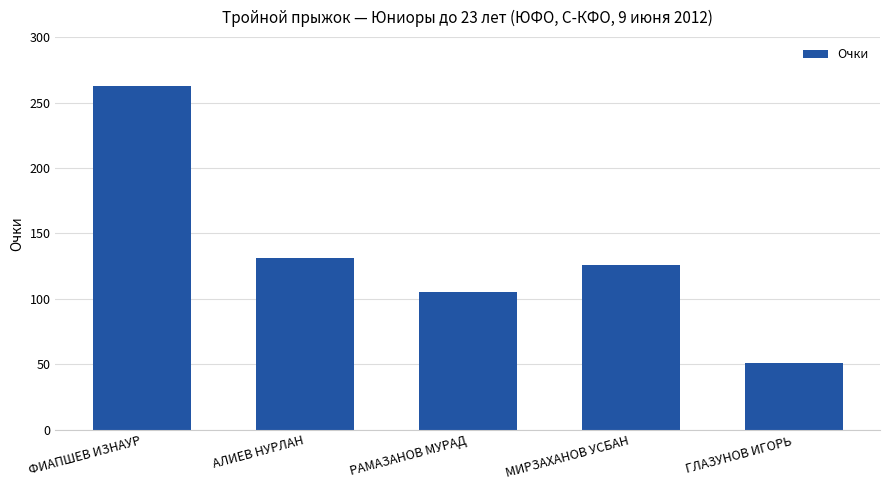

What is the label of the 3rd bar from the right?

РАМАЗАНОВ МУРАД